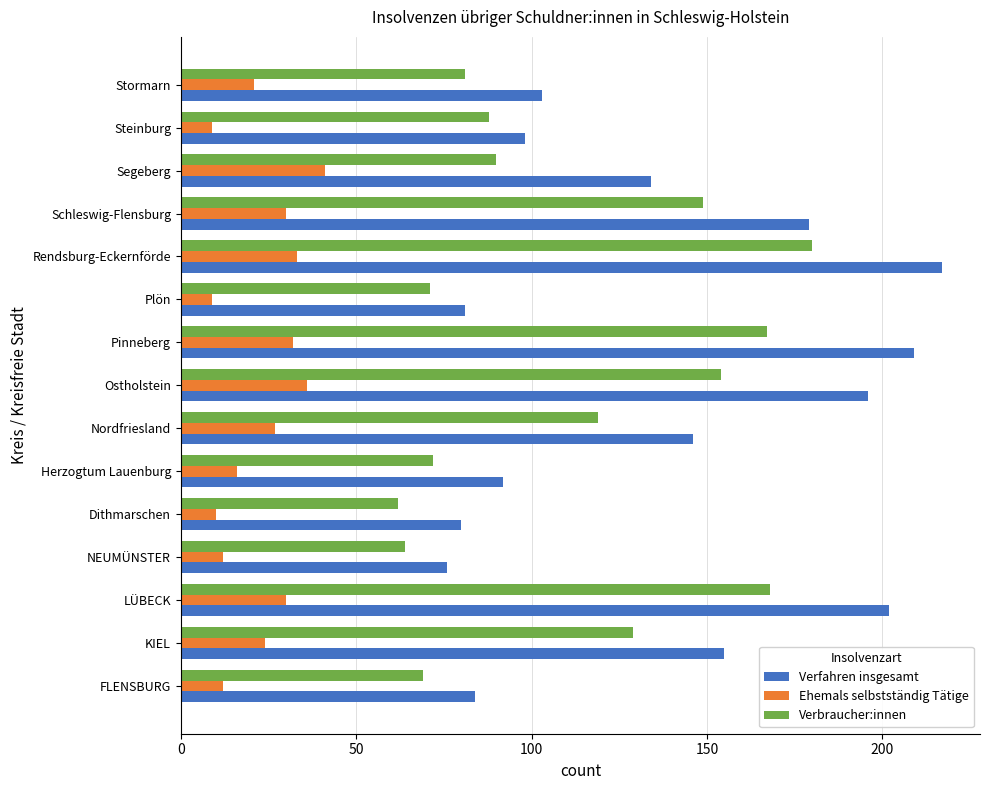

At Rendsburg-Eckernförde, list the series in order from largest to smallest.

Verfahren insgesamt, Verbraucher:innen, Ehemals selbstständig Tätige